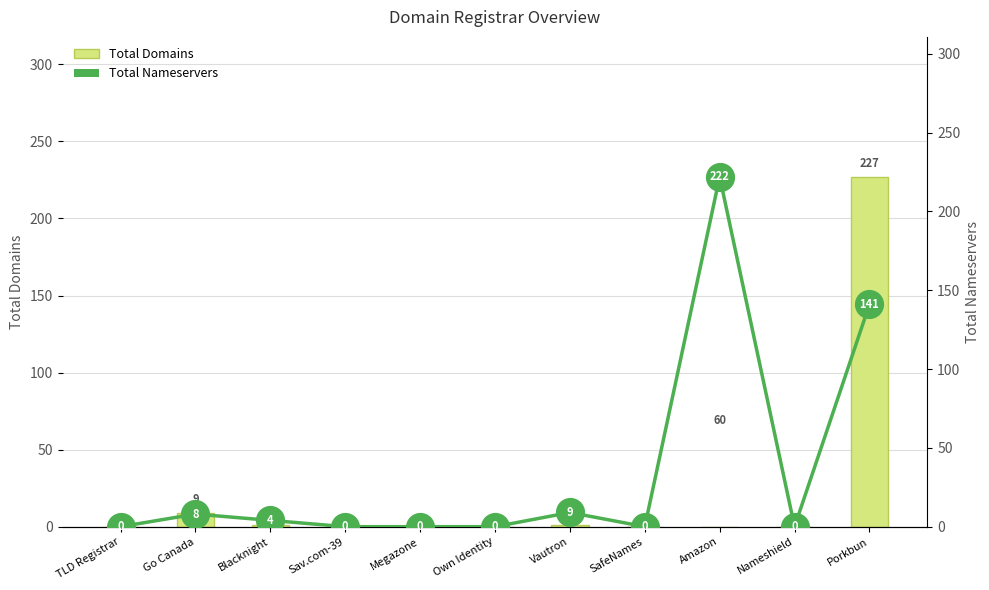

Which label corresponds to the smallest value in the chart?

TLD Registrar